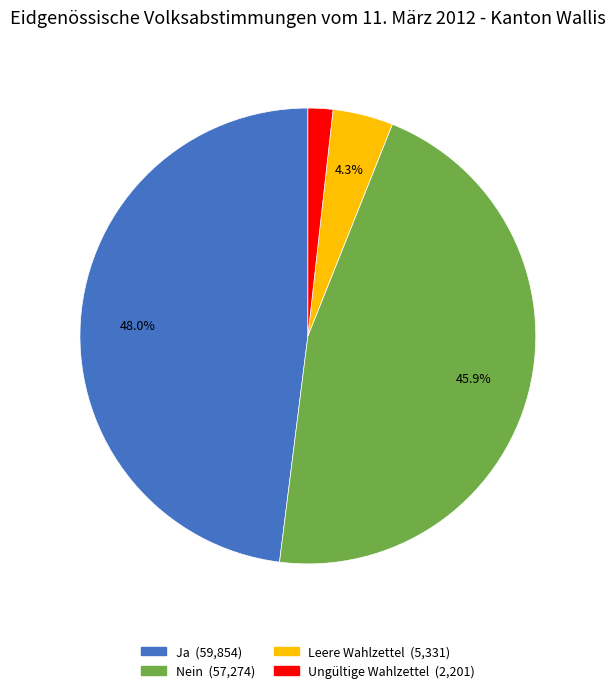

True or false: Nein accounts for 57% of the total.

False